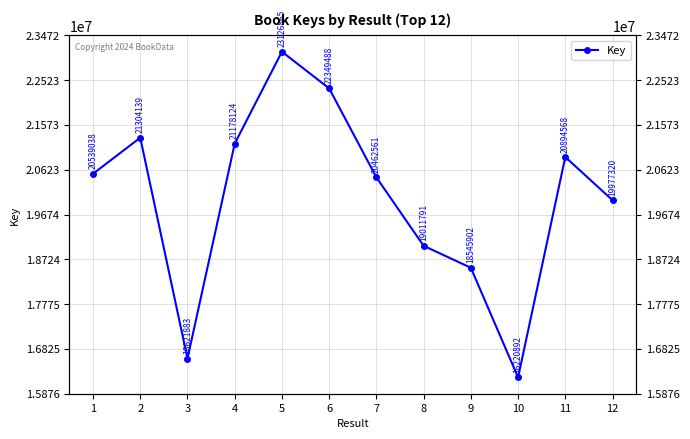

At which category does the chart reach its peak across all series?

5